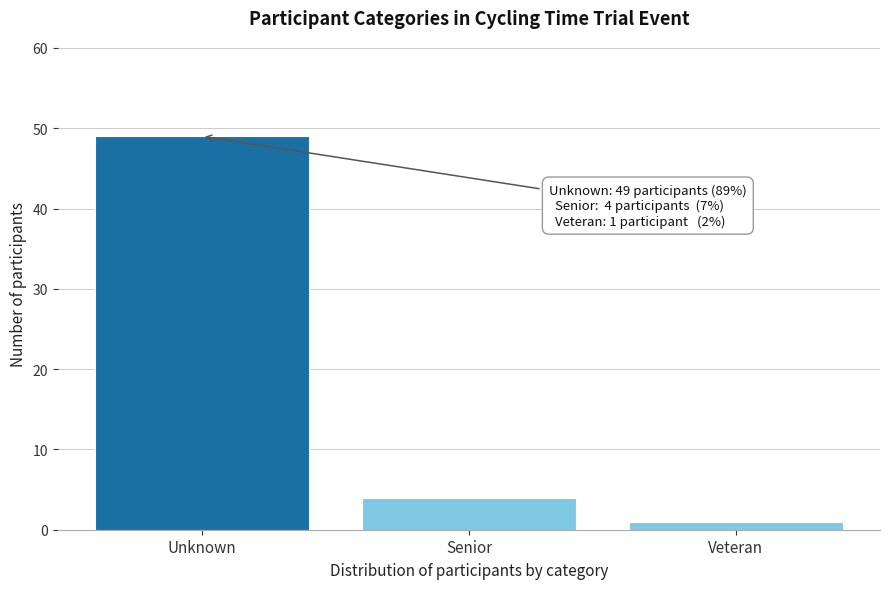

Reading left to right, list all the values displayed in this chart.

49	4	1